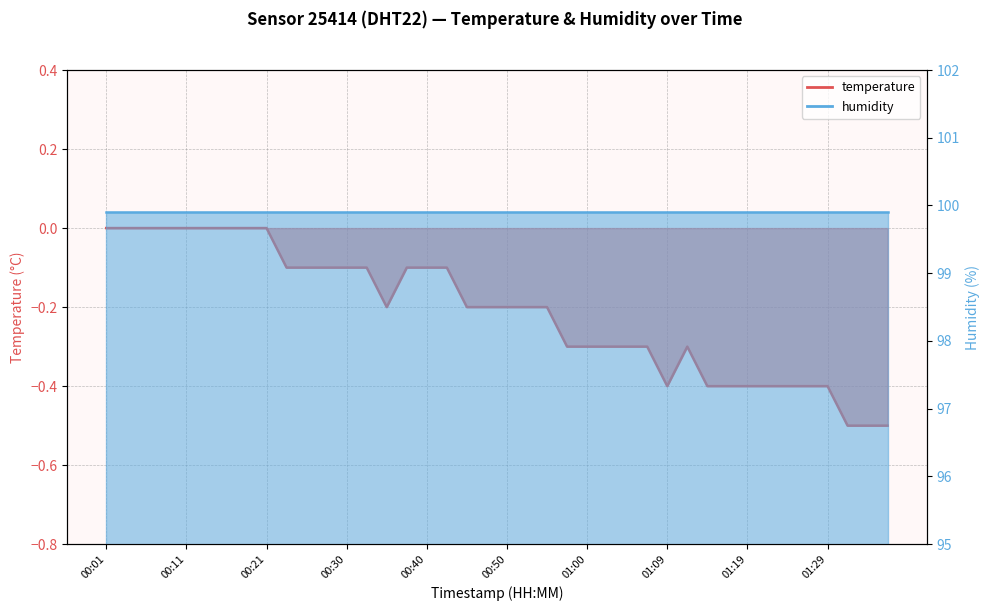

What position from the right is 00:08?

37